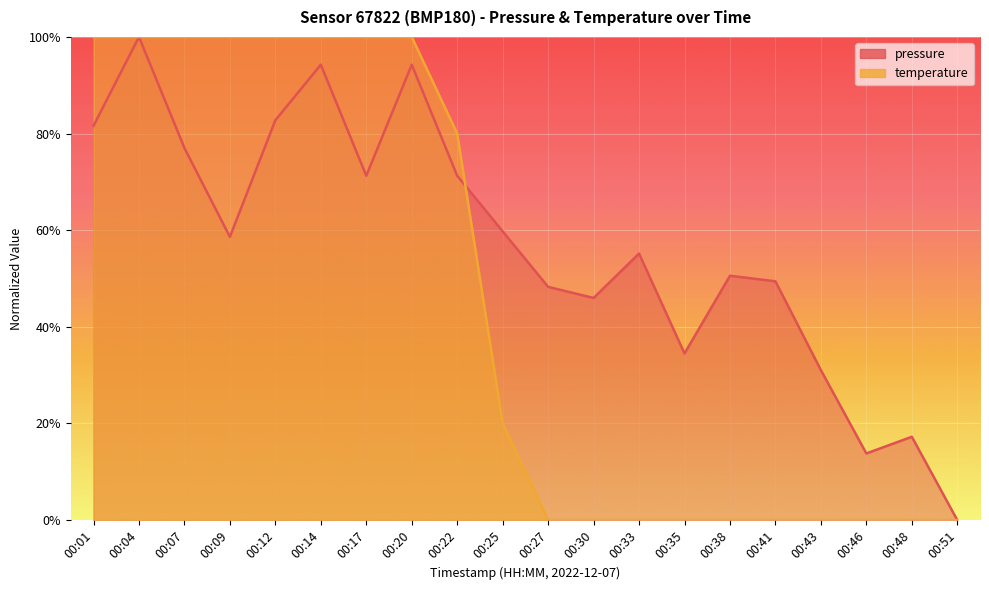

Reading right to left, extract all data points from this chart.

pressure: 00:51=0.0	00:48=17.2	00:46=13.8	00:43=31.0	00:41=49.4	00:38=50.6	00:35=34.5	00:33=55.2	00:30=46.0	00:27=48.3	00:25=59.8	00:22=71.3	00:20=94.3	00:17=71.3	00:14=94.3	00:12=82.8	00:09=58.6	00:07=77.0	00:04=100.0	00:01=81.6
temperature: 00:51=0.0	00:48=0.0	00:46=0.0	00:43=0.0	00:41=0.0	00:38=0.0	00:35=0.0	00:33=0.0	00:30=0.0	00:27=0.0	00:25=20.0	00:22=80.0	00:20=100.0	00:17=100.0	00:14=100.0	00:12=100.0	00:09=100.0	00:07=100.0	00:04=100.0	00:01=100.0